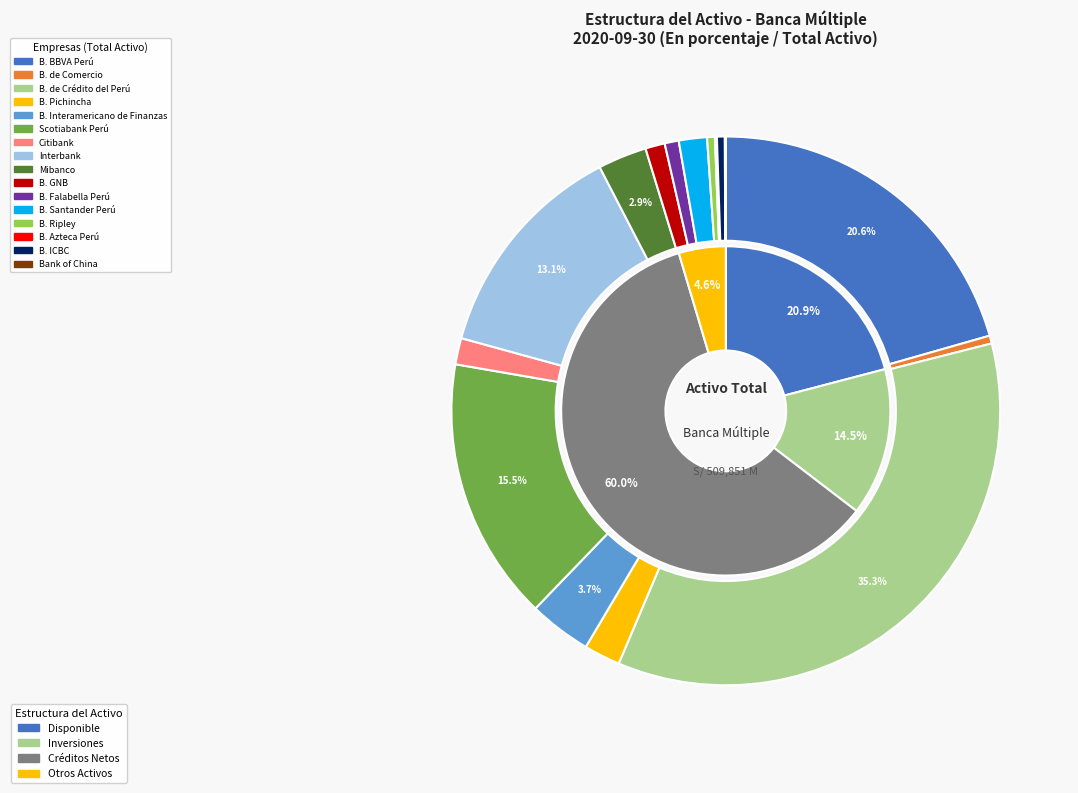

What percentage do B. Interamericano de Finanzas and B. Falabella Perú together represent?

4.5%